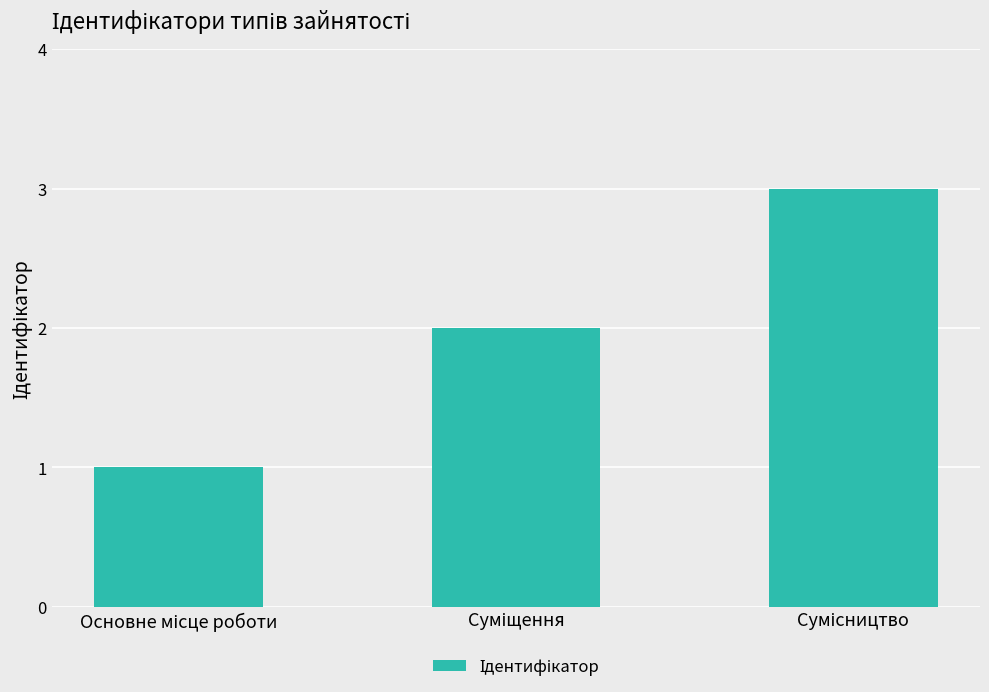

What is the maximum value shown in the chart?

3